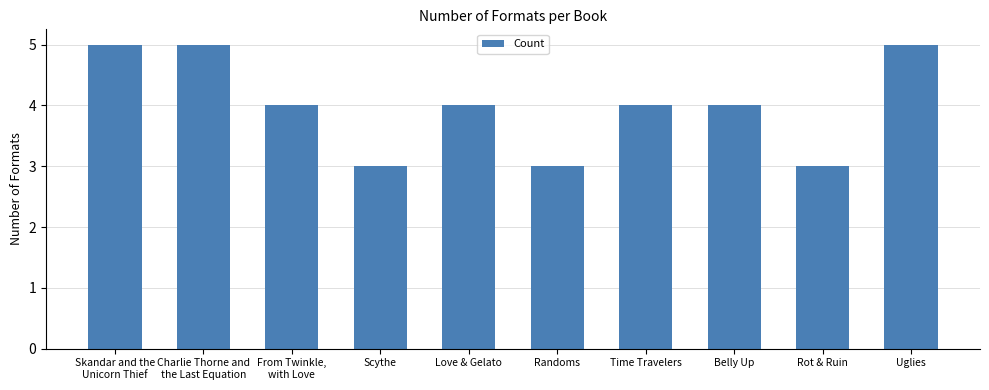

What is the sum of all values?

40